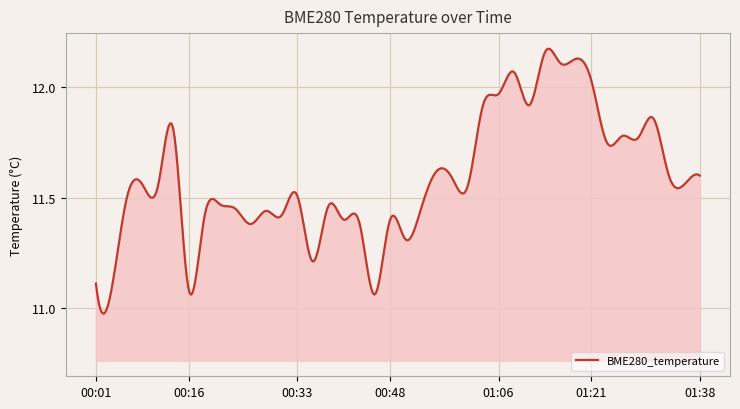

Is this an area chart (filled region under the line)?

Yes